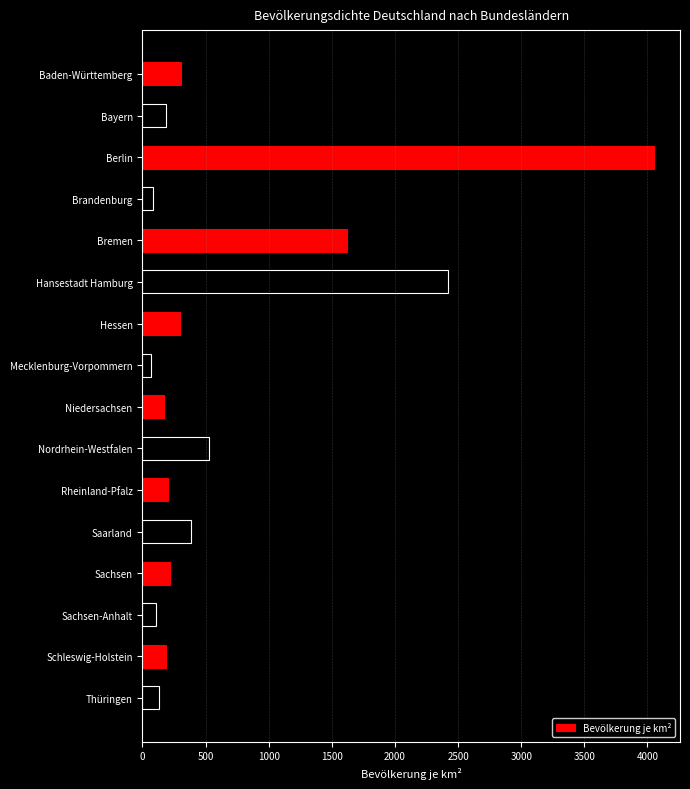

Where is the data nearest to the value 2062?

Hansestadt Hamburg